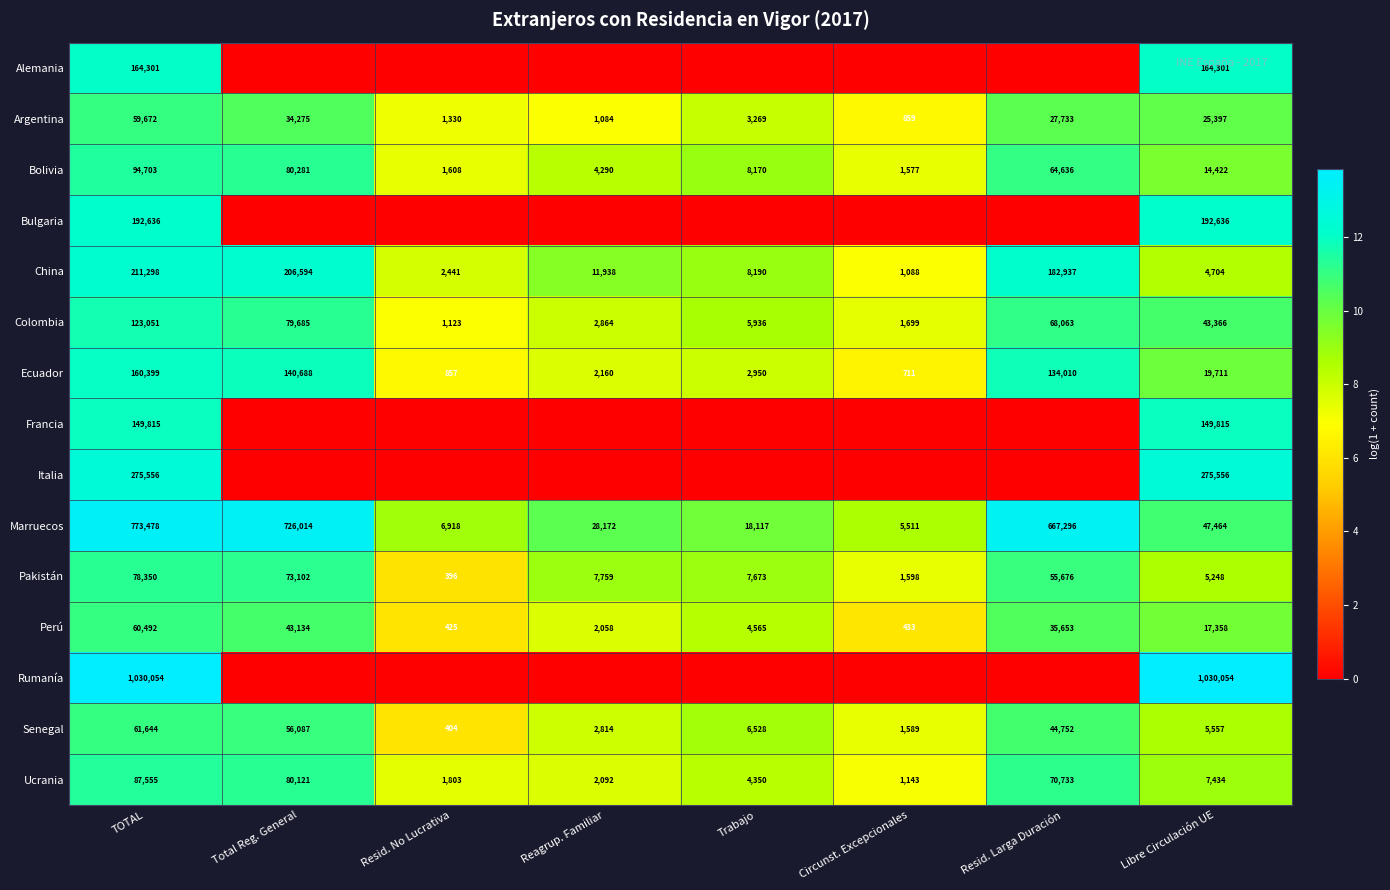

What is the lowest value of the Ucrania series?

1143